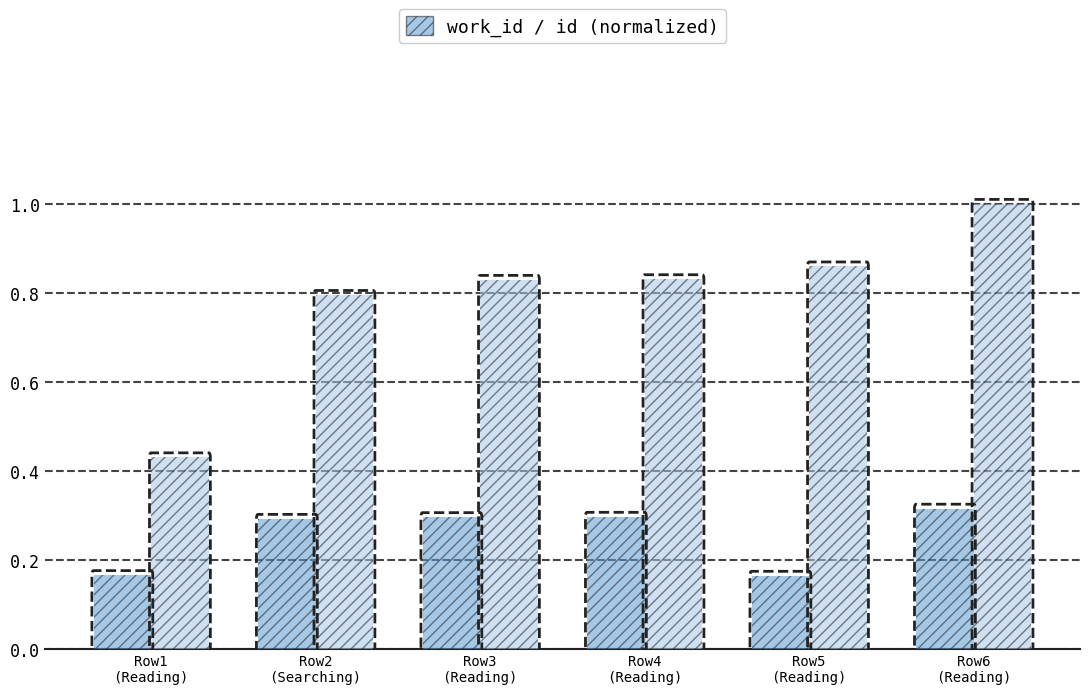

What is the label of the 6th bar from the left?

Row6
(Reading)